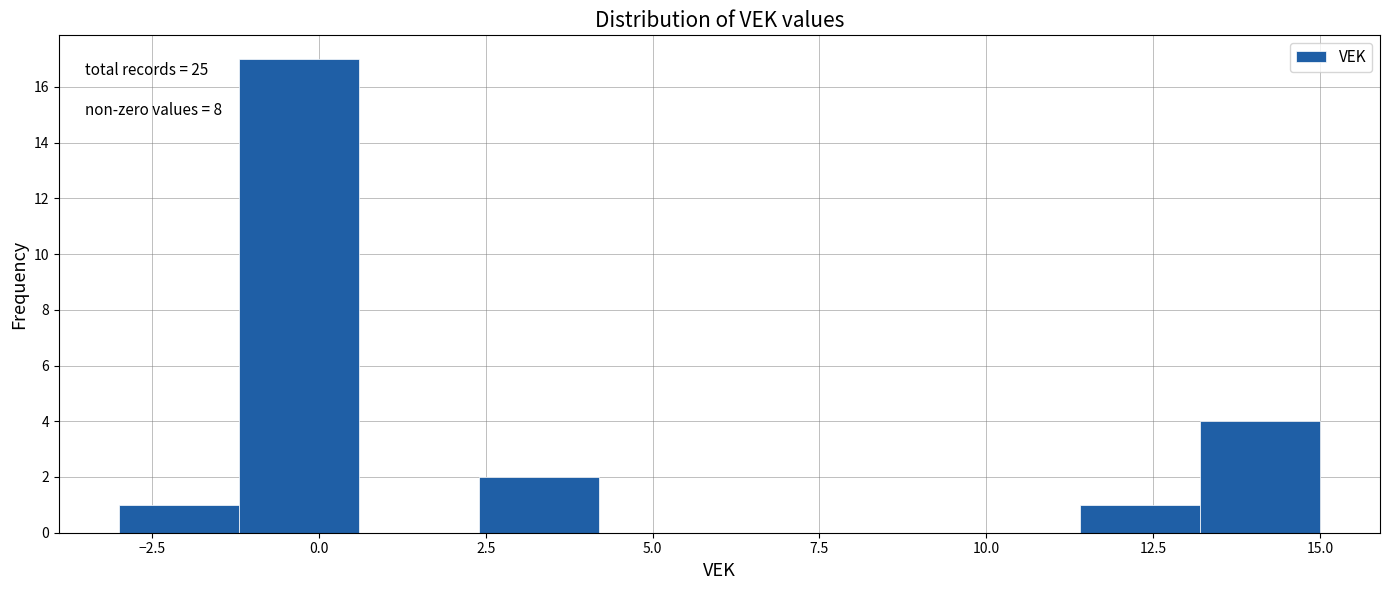

Around what value on the x-axis is the tallest bar? Give the approximate position of its centre, as read against the axis.

-0.5